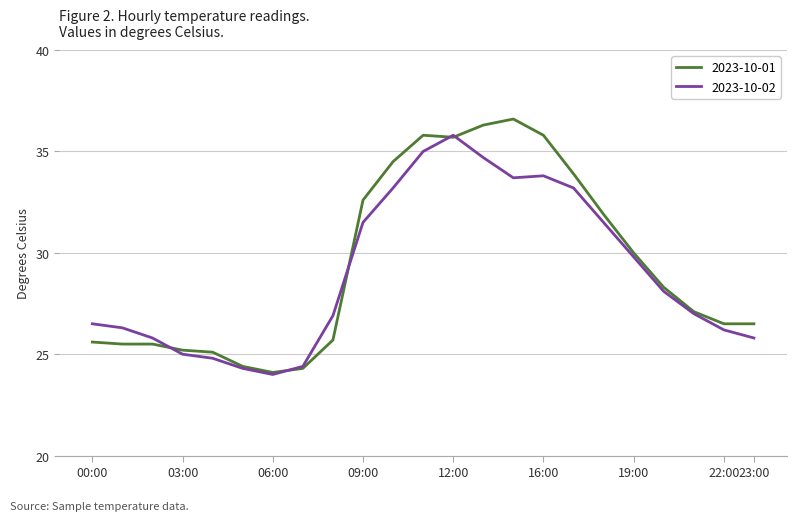

What is the smallest value displayed?

24.0